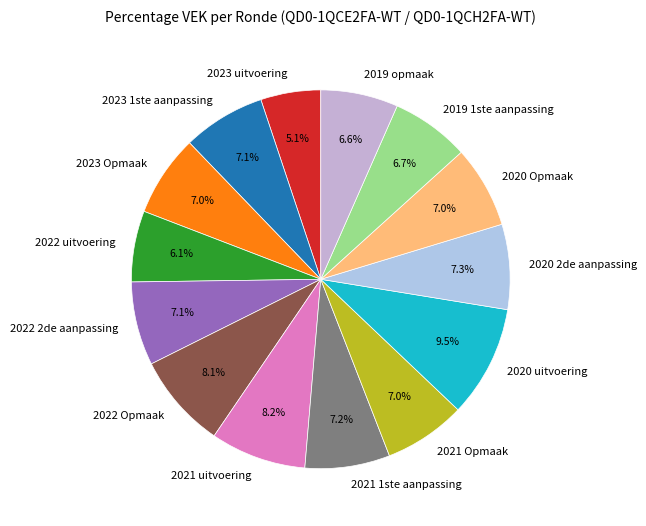

Which category has the smallest portion of the pie?

2023 uitvoering